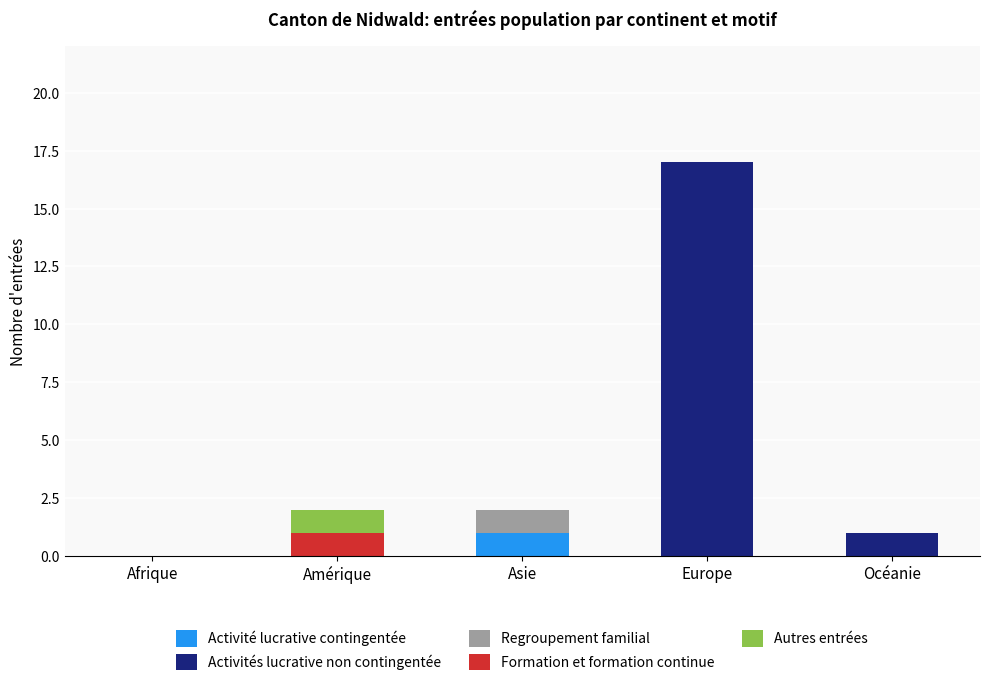

Is it true that Activité lucrative contingentée equals -1 at Afrique?

False